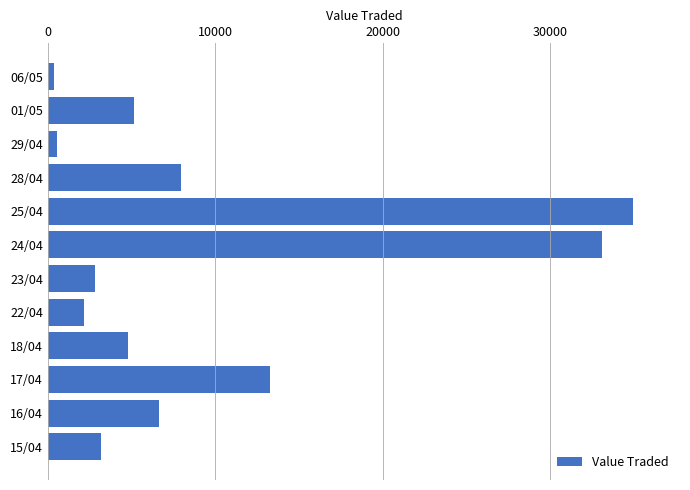

What is the change in value from 28/04 to 24/04?

+25178